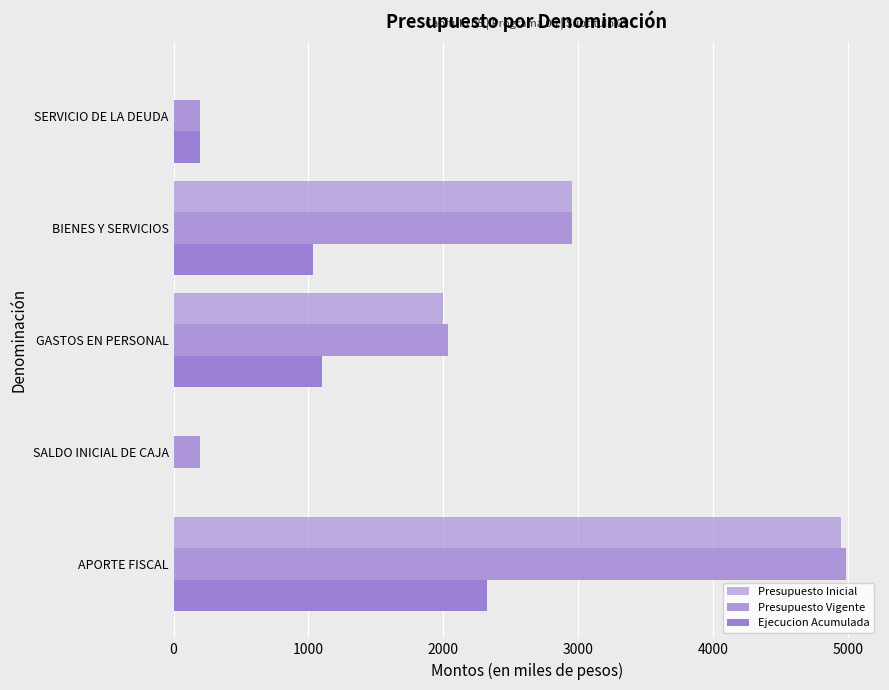

How many data points does each series have?

5